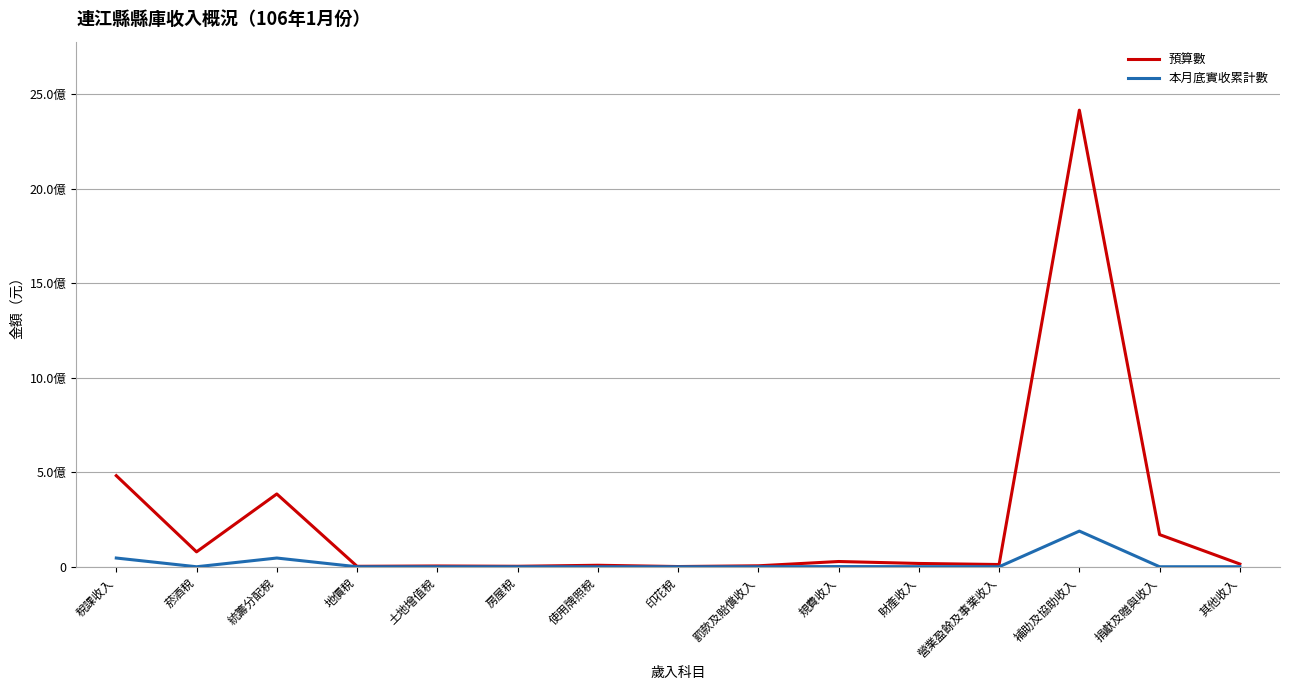

What is the value of the 本月底實收累計數 point at the 13th from the left?

188650821